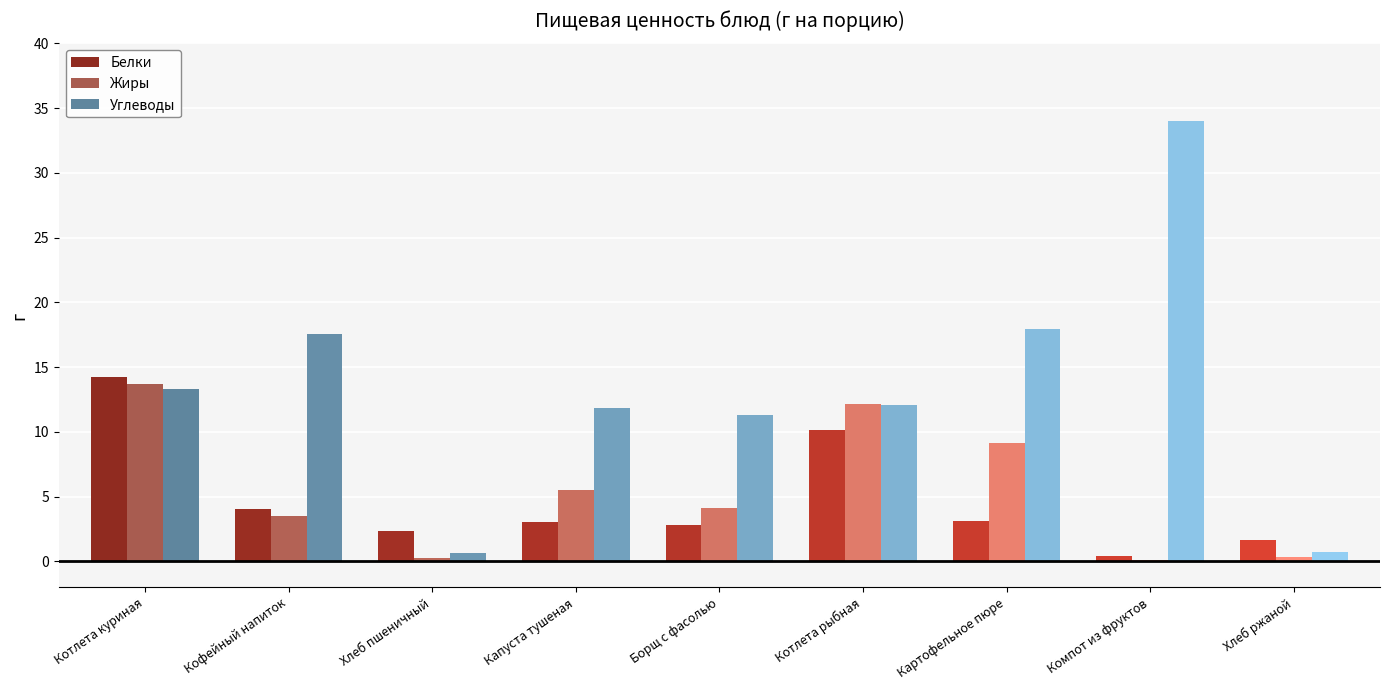

What are all the series names shown in the legend?

Белки, Жиры, Углеводы